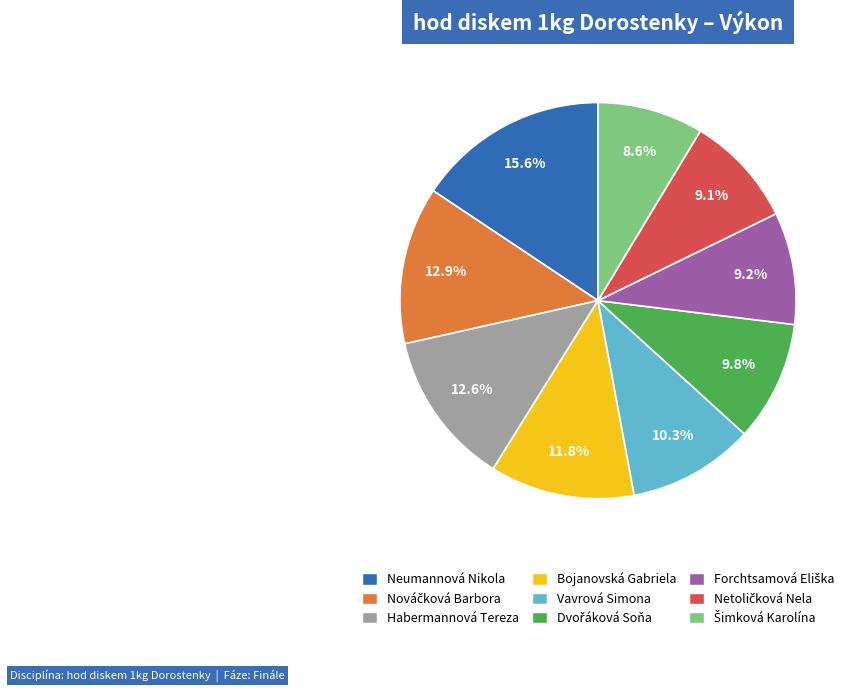

Is Habermannová Tereza the majority of the pie?

No